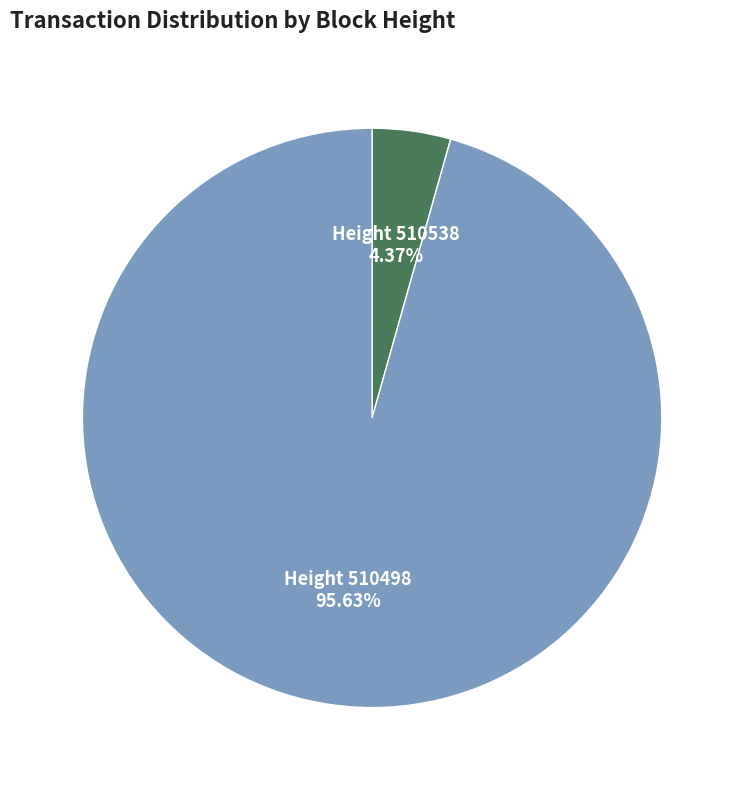

Is there any slice that represents more than half of the pie?

Yes